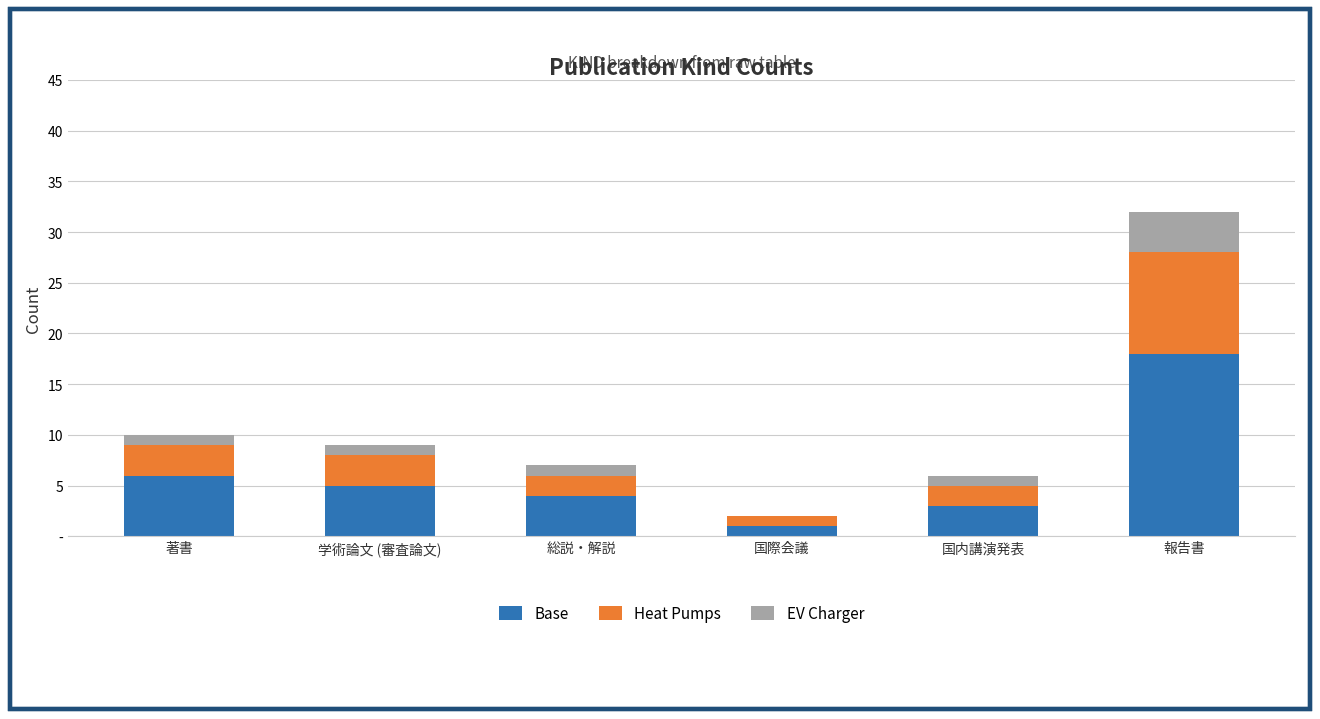

Which series has the widest spread of values?

Base